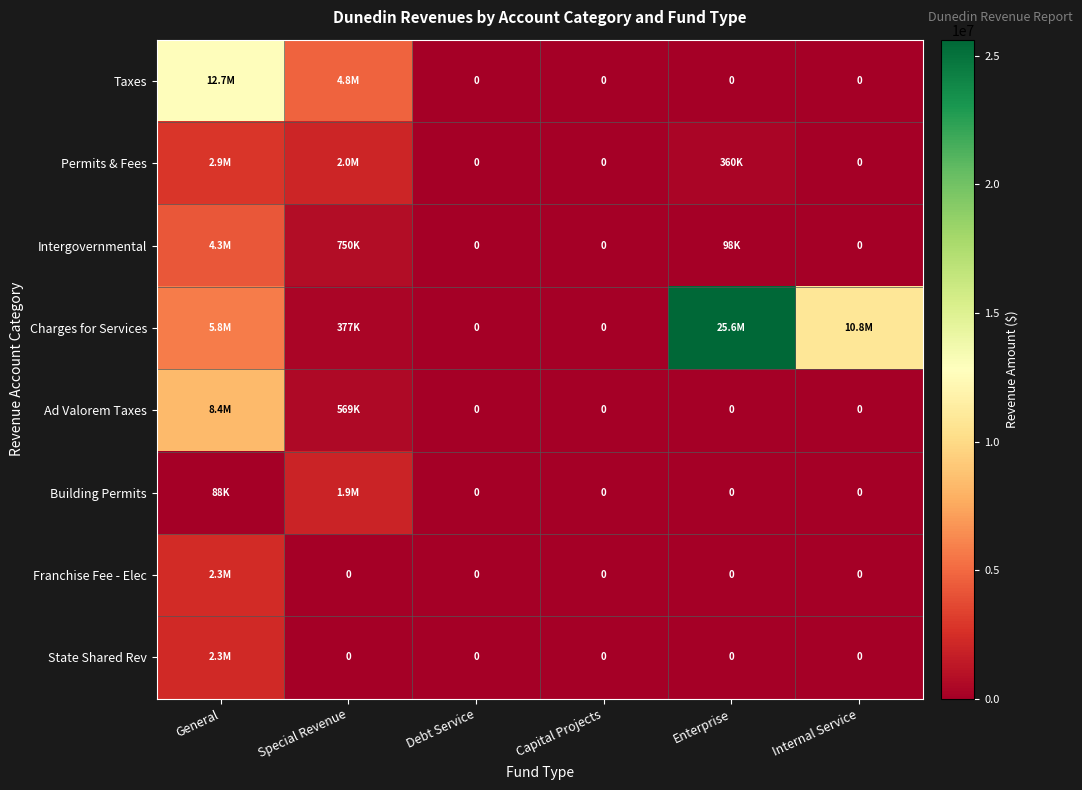

True or false: Taxes has a value of 22332319 at General.

False